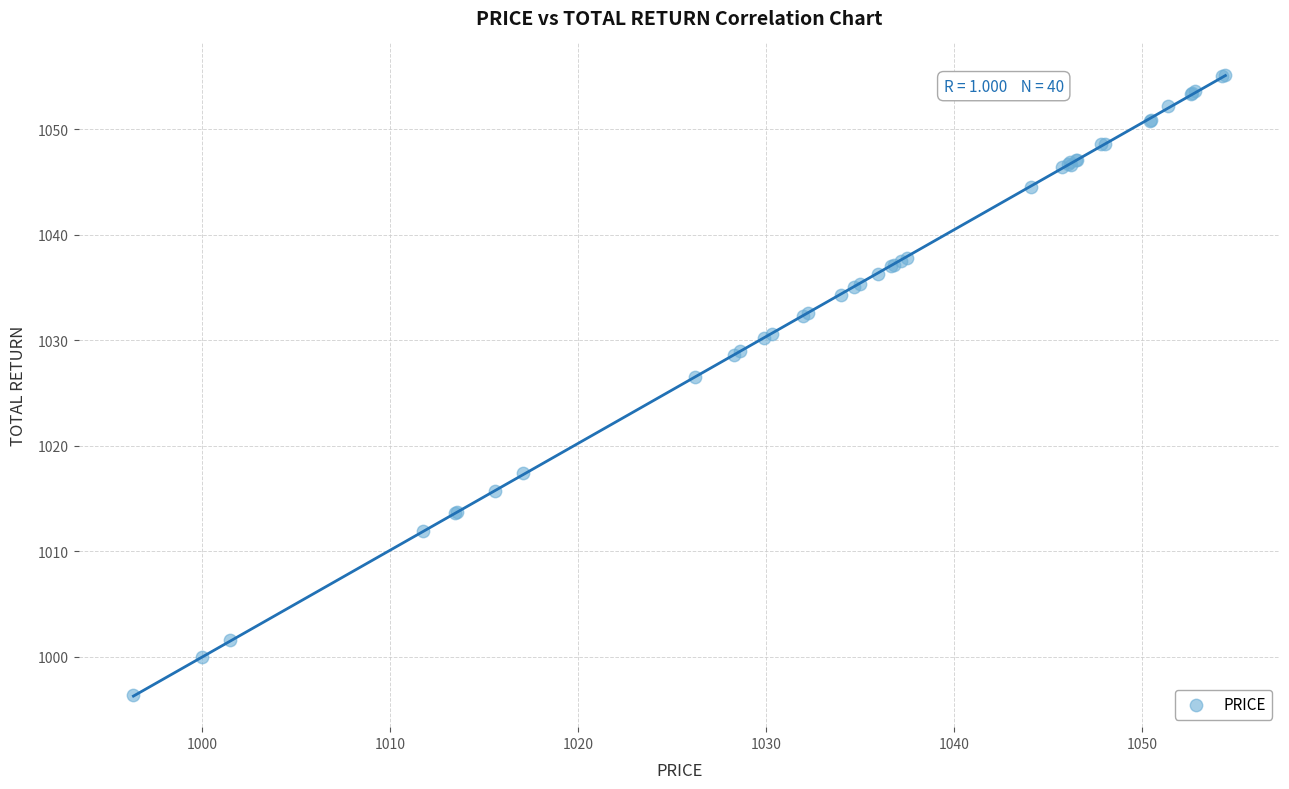

What Y value in the scatter plot is closest to 1025?

1026.6